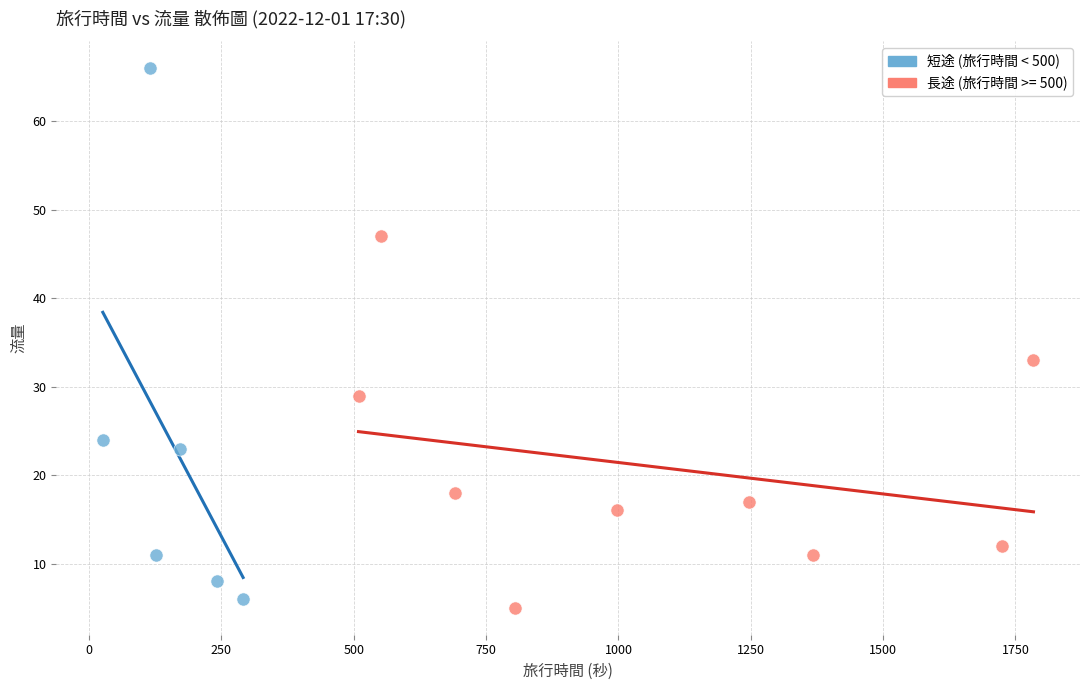

Which series has the largest Y range (max minus min)?

短途 (旅行時間 < 500)